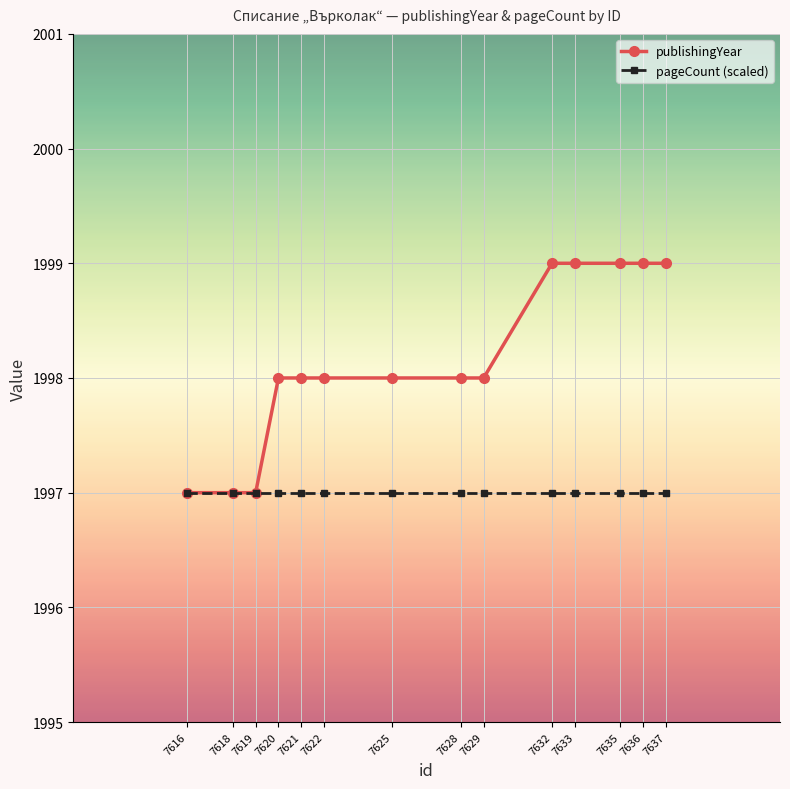

Which series has the largest total across all categories?

publishingYear